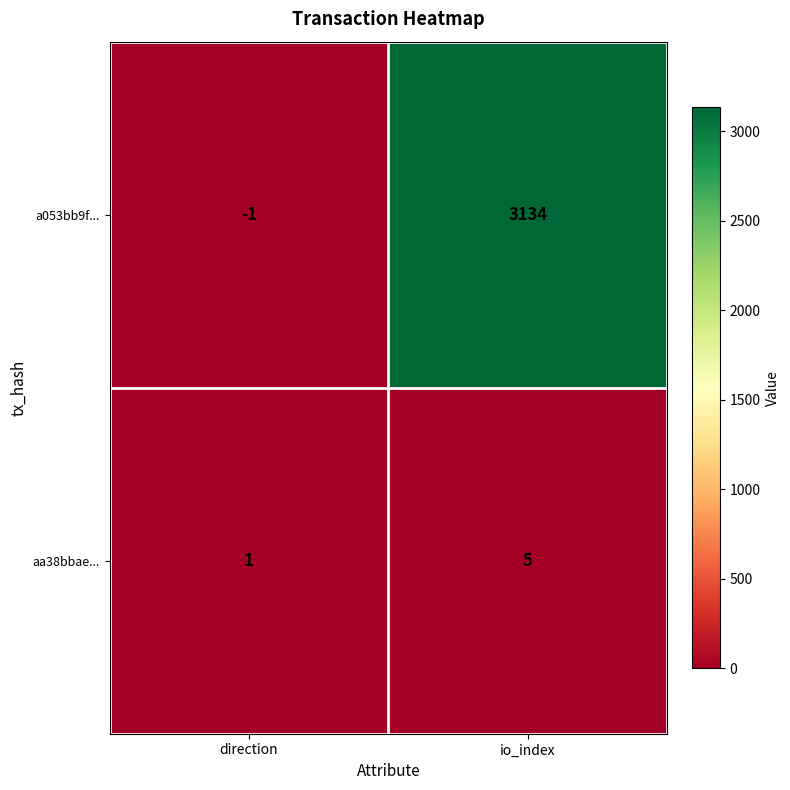

At which category is the sum across all series the highest?

io_index